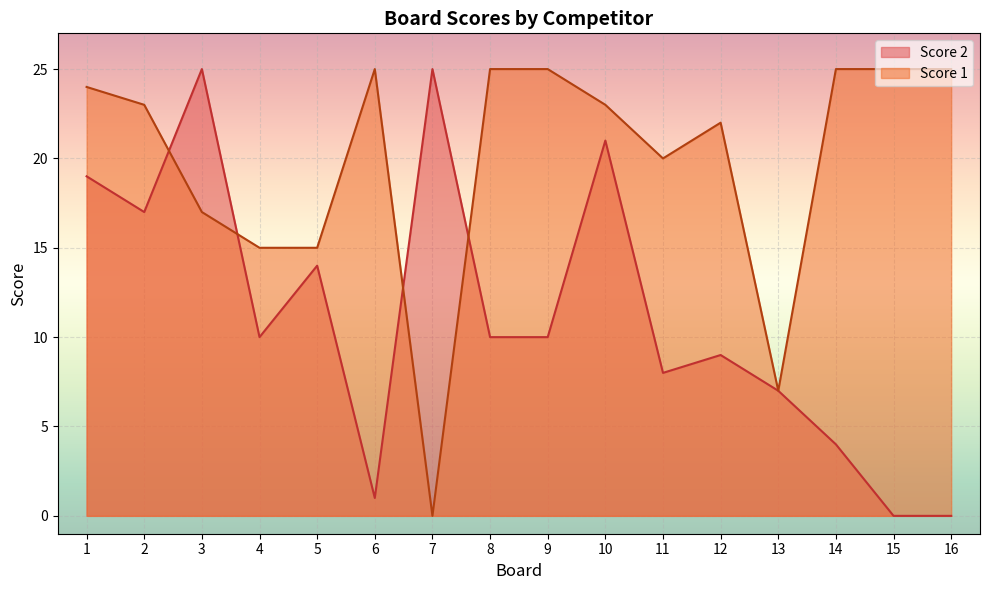

What is the difference between the Score 1 values at 5 and 11?

5